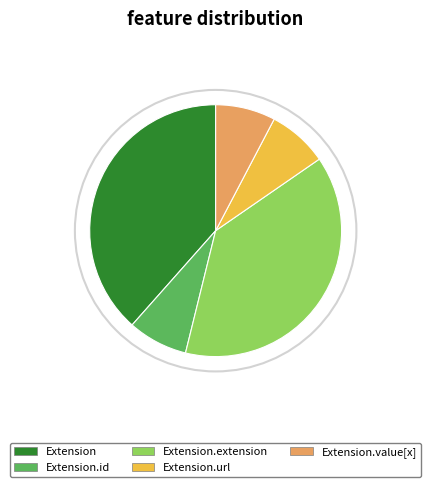

Does any single category account for the majority?

No